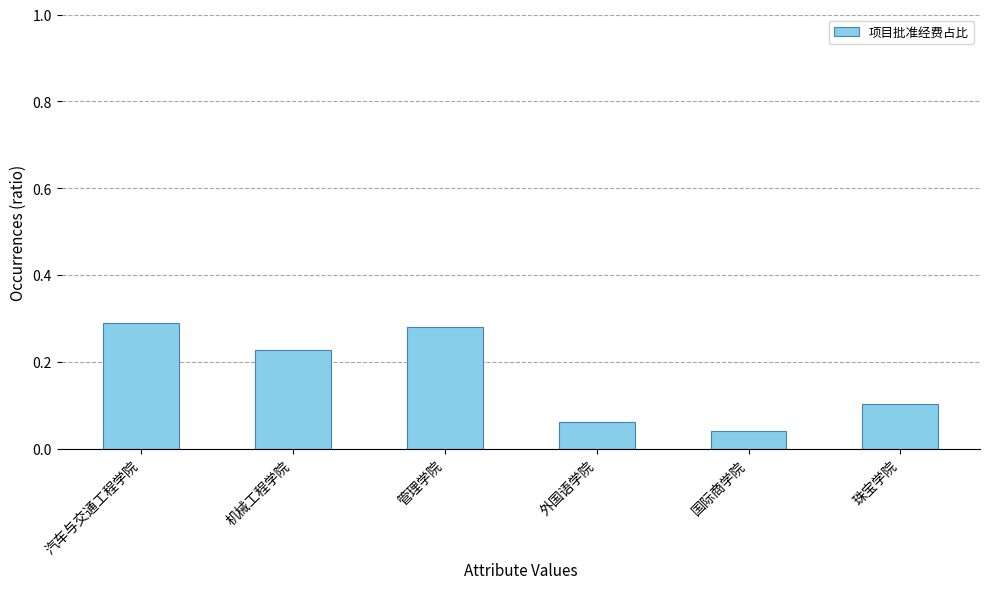

What is the label of the 4th bar from the left?

外国语学院